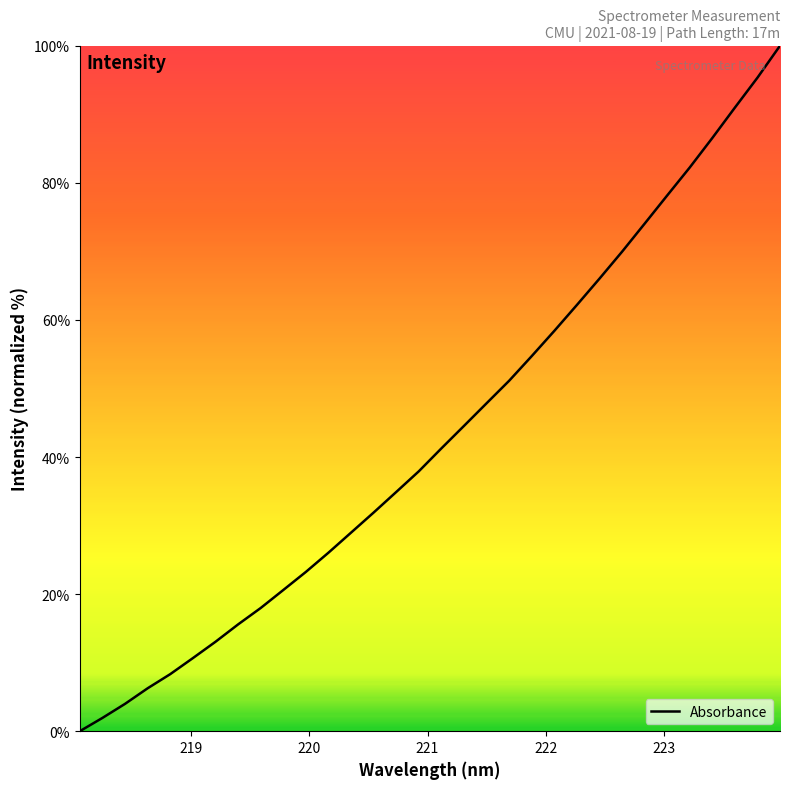

What is the difference between the maximum and minimum values?

100.0